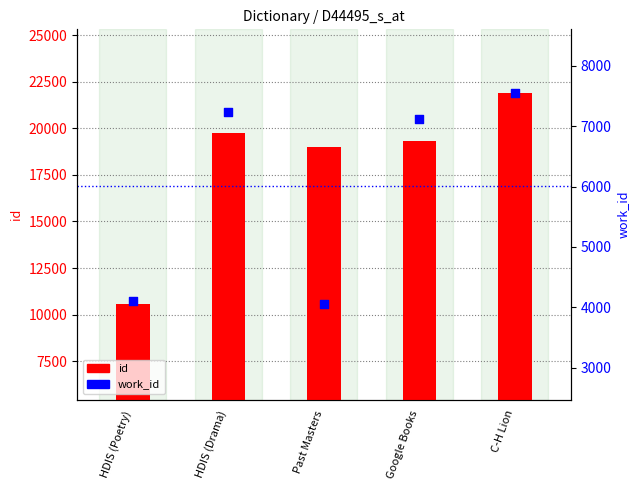

What are all the series names shown in the legend?

id, work_id